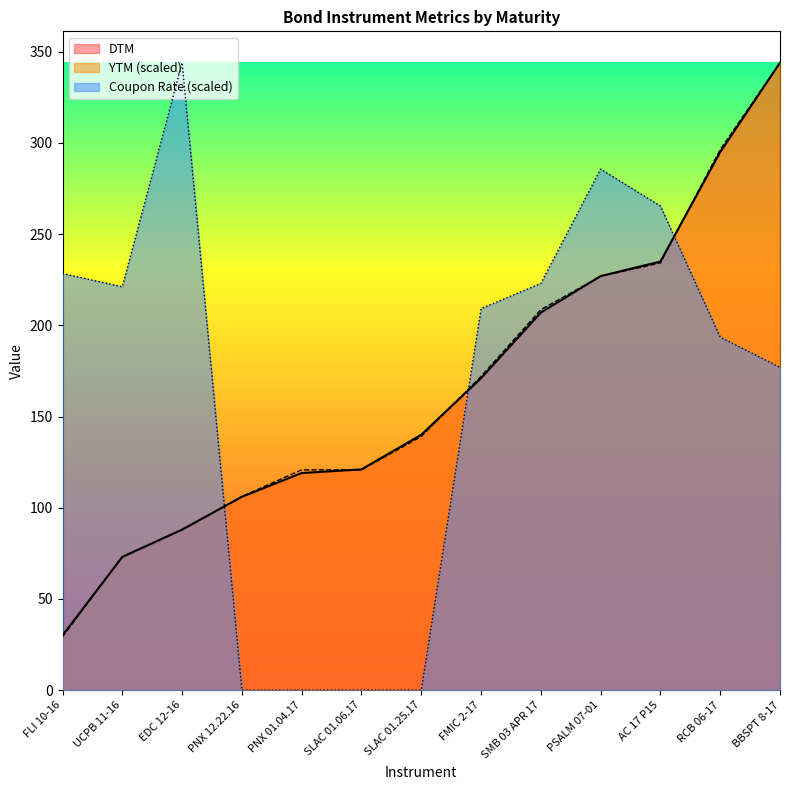

At which label does DTM reach its peak?

BBSPT 8-17